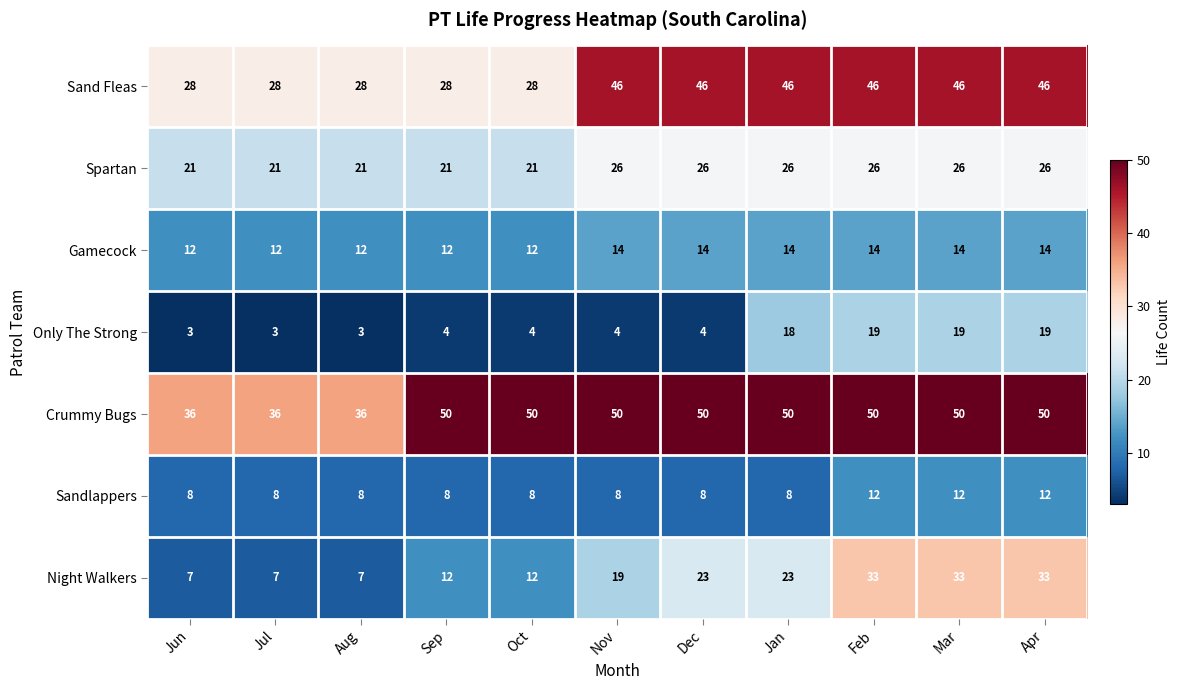

Which series changed the most between Sep and Jan?

Sand Fleas